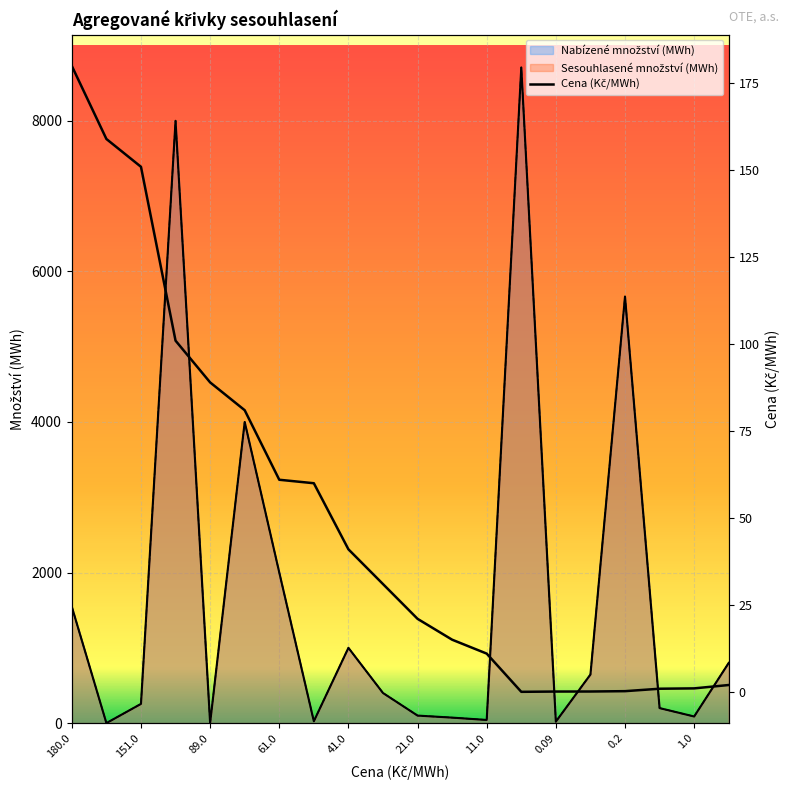

What is the difference between the maximum and minimum values?

180.0